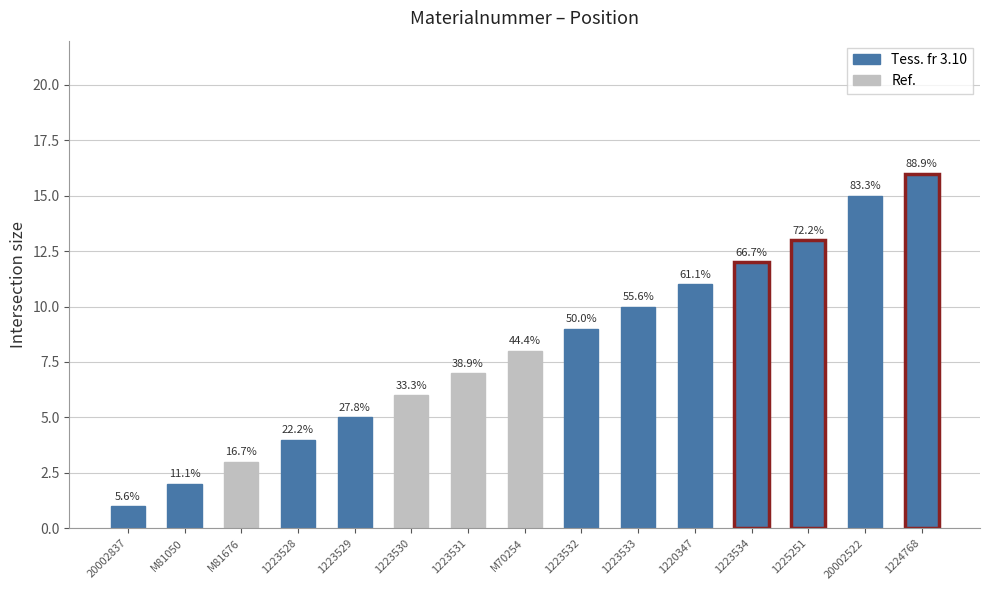

Approximately how many times larger is the value at 1223531 compared to M81676?

2.3